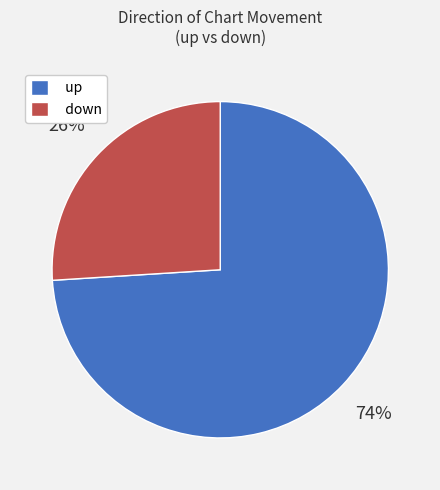

Between up and down, which is larger?

up